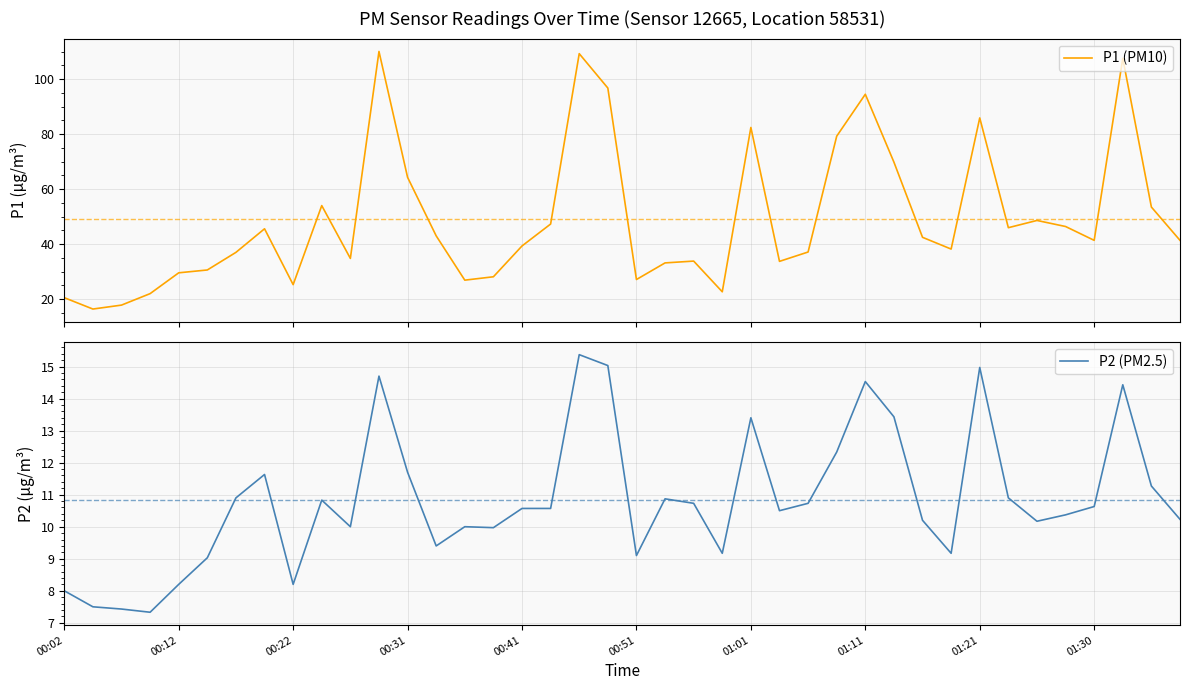

How many categories are shown in the chart?

40